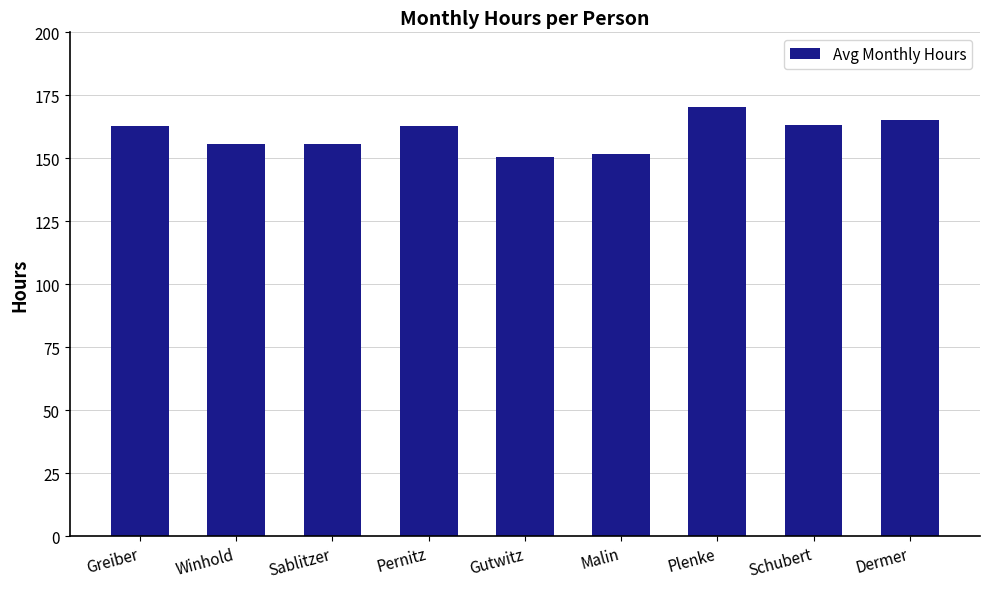

What is the greatest value displayed?

170.2